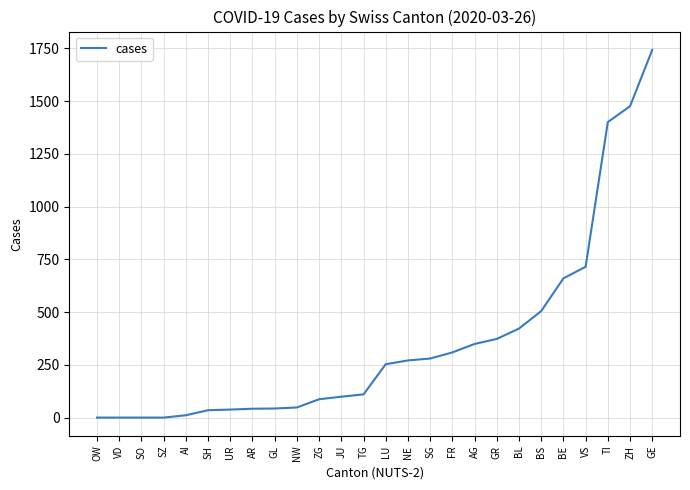

How many lines are shown in the chart?

1